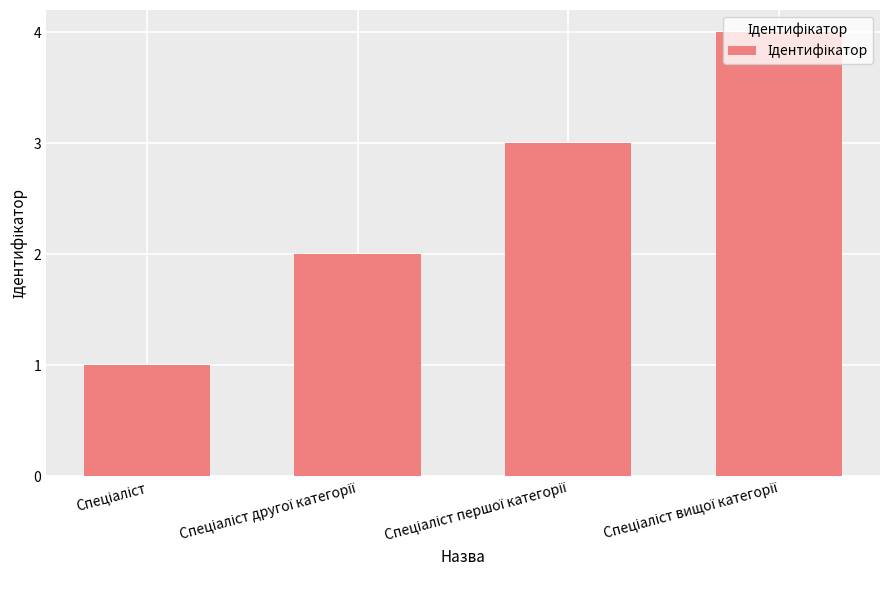

Reading left to right, transcribe all the data shown in this chart.

1	2	3	4